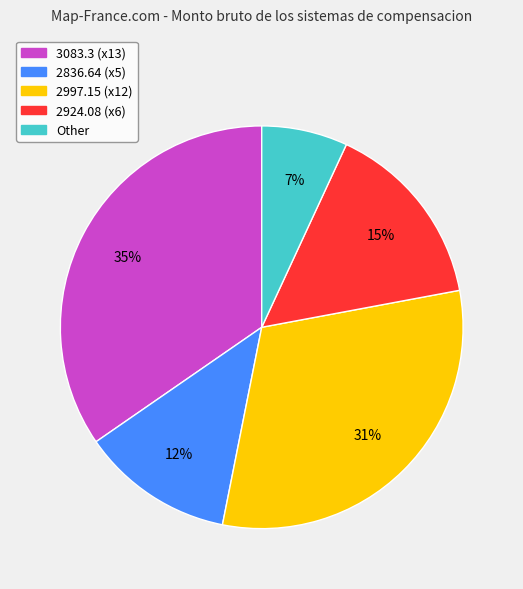

Is the sum of 3083.3 (x13) and Other greater than half?

No